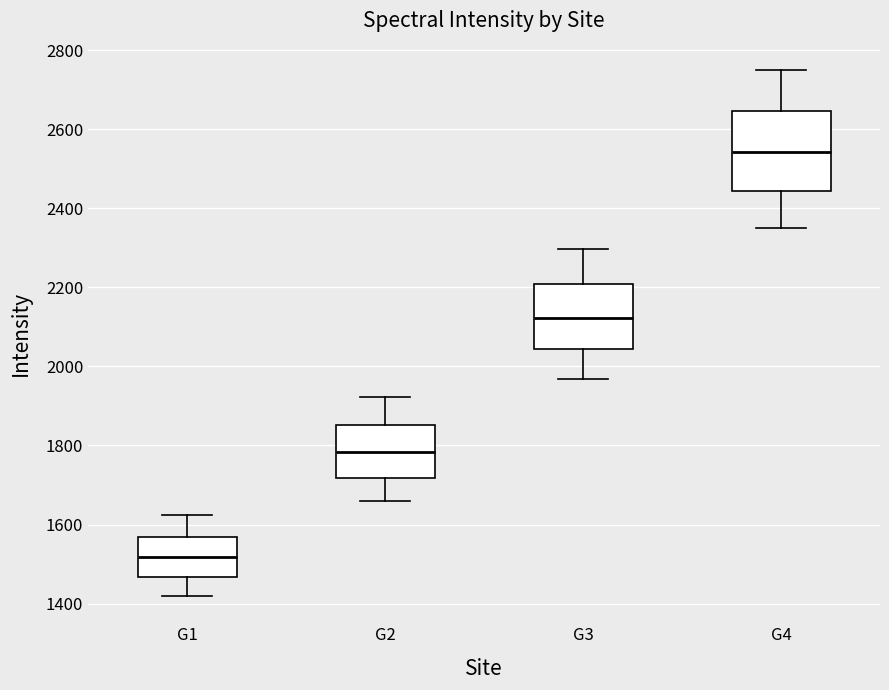

Which box is the tallest, from its lower edge to its upper edge?

G4